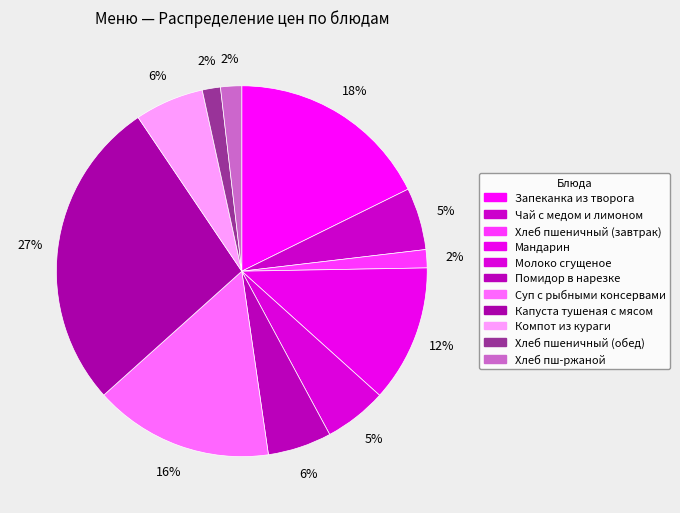

Is the sum of Хлеб пшеничный (обед) and Молоко сгущеное greater than half?

No